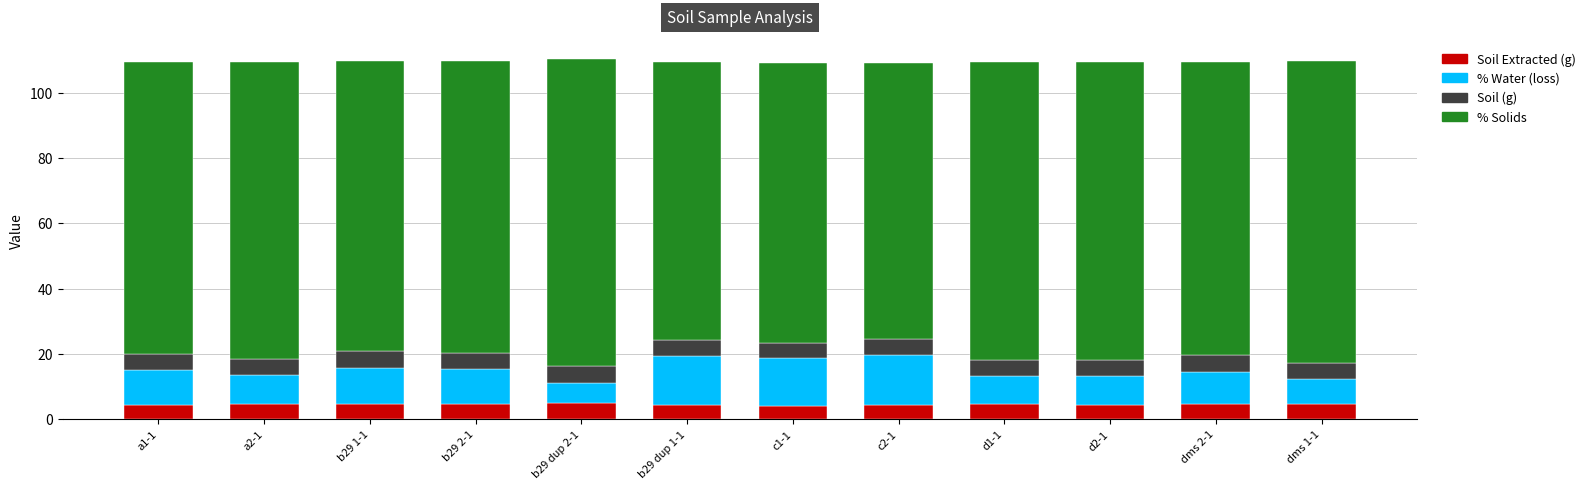

What is the maximum value for Soil Extracted (g)?

4.9